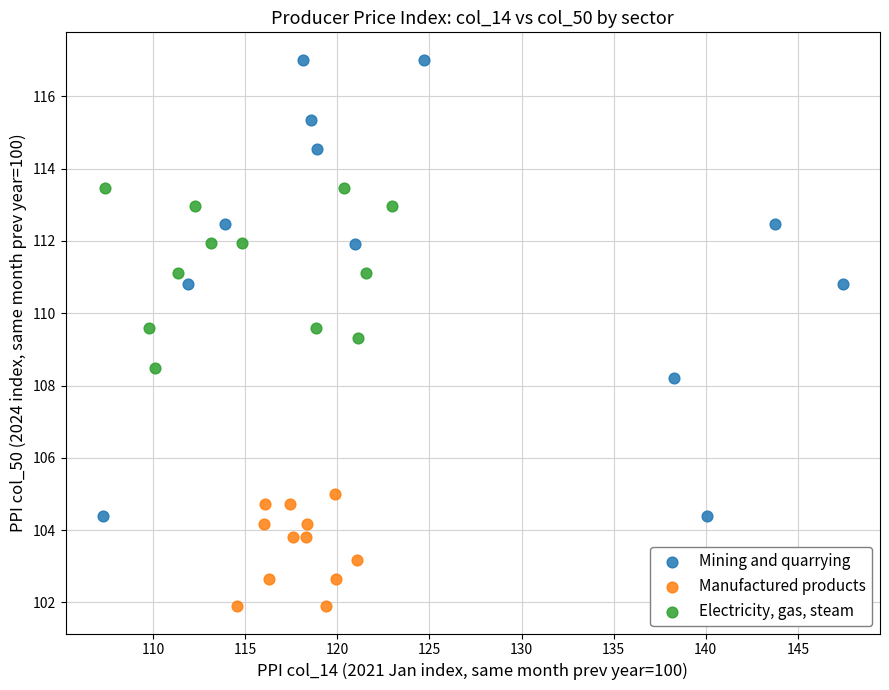

Which series has the largest Y range (max minus min)?

Mining and quarrying